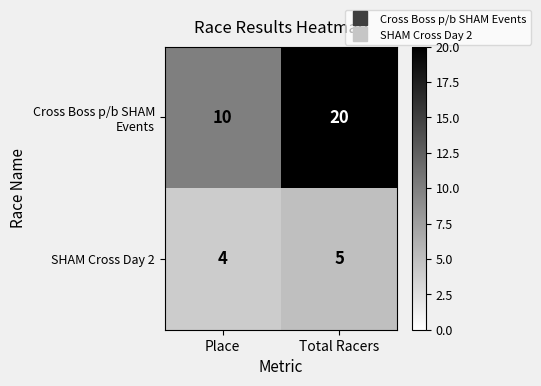

What is the difference between the highest and lowest values at Total Racers?

15